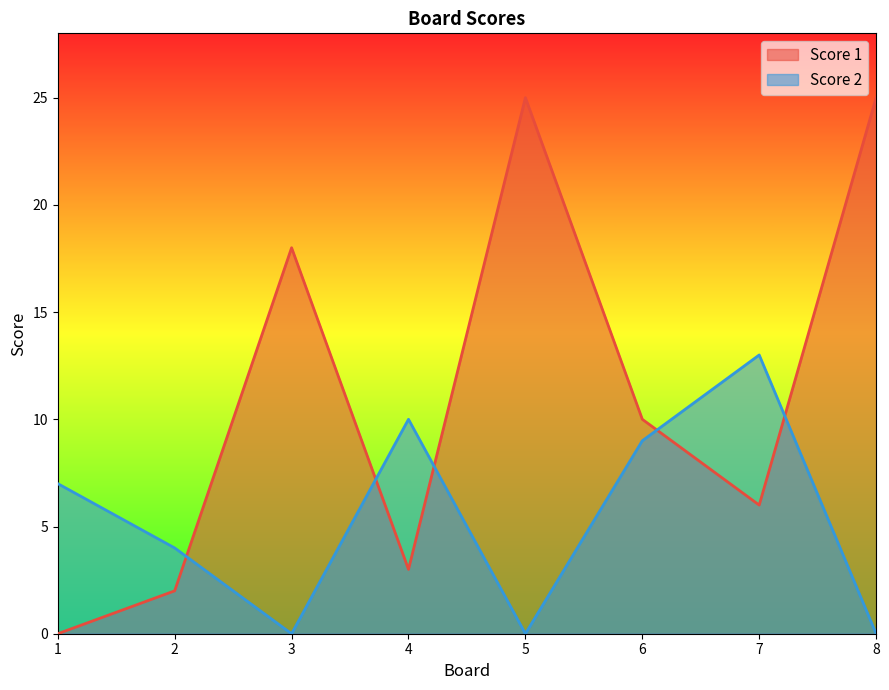

What is the sum of all Score 2 values?

43